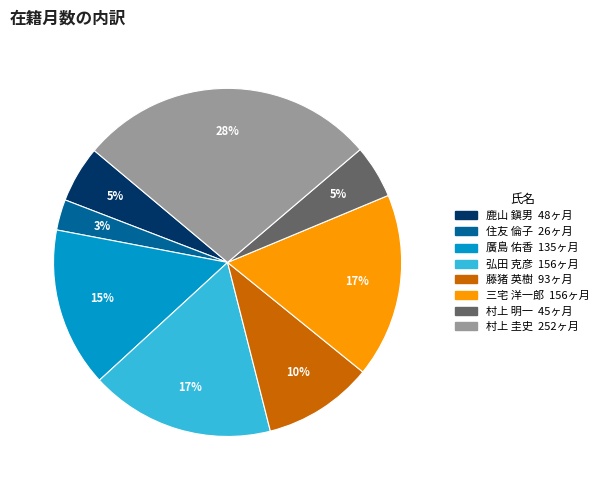

To the nearest percent, what portion does 廣島 佑香 represent?

15%